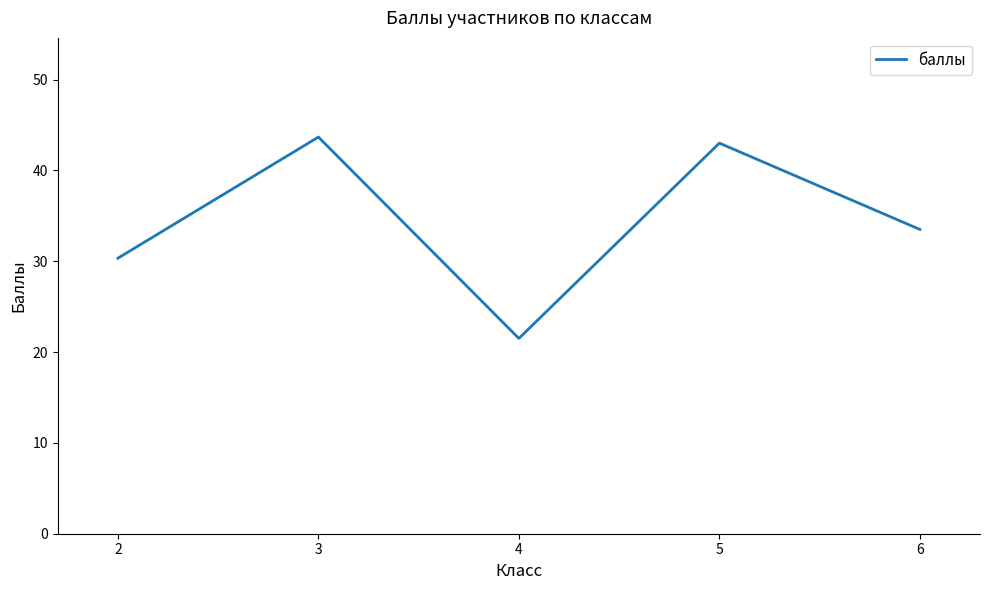

What is the smallest value displayed?

21.5